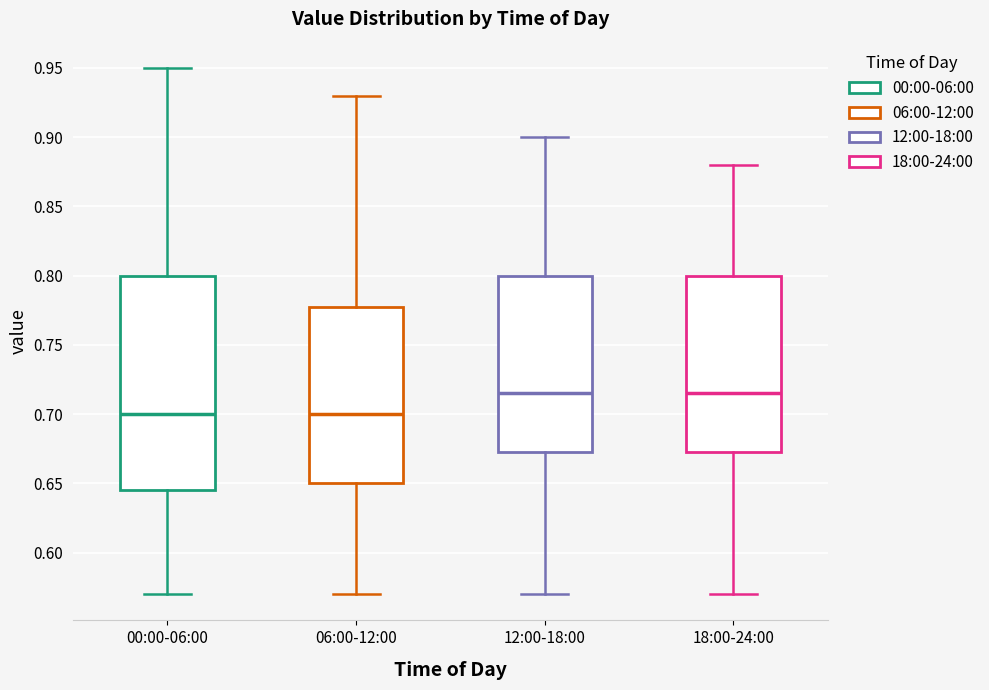

Reading left to right, read every box against the y-axis: the position of its median line, the range the box covers, and the ends of its whiskers. The values are not printed on the chart, so give them approximately, as read against the axis.

00:00-06:00: median 0.700, box 0.645 to 0.800, whiskers 0.570 to 0.950
06:00-12:00: median 0.700, box 0.650 to 0.780, whiskers 0.570 to 0.930
12:00-18:00: median 0.715, box 0.675 to 0.800, whiskers 0.570 to 0.900
18:00-24:00: median 0.715, box 0.675 to 0.800, whiskers 0.570 to 0.880